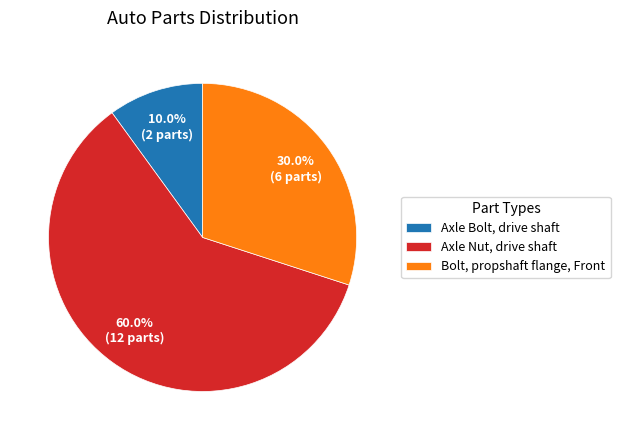

What portion of the pie excludes Axle Bolt, drive shaft?

90.0%